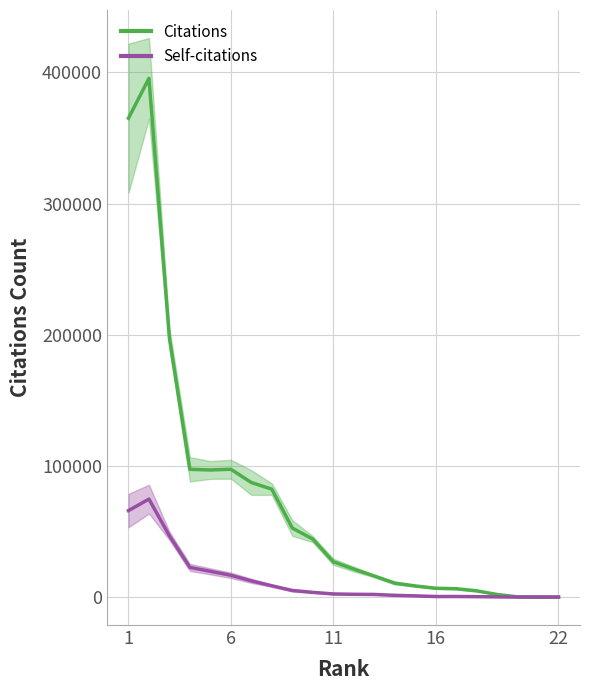

How many data points does each series have?

22